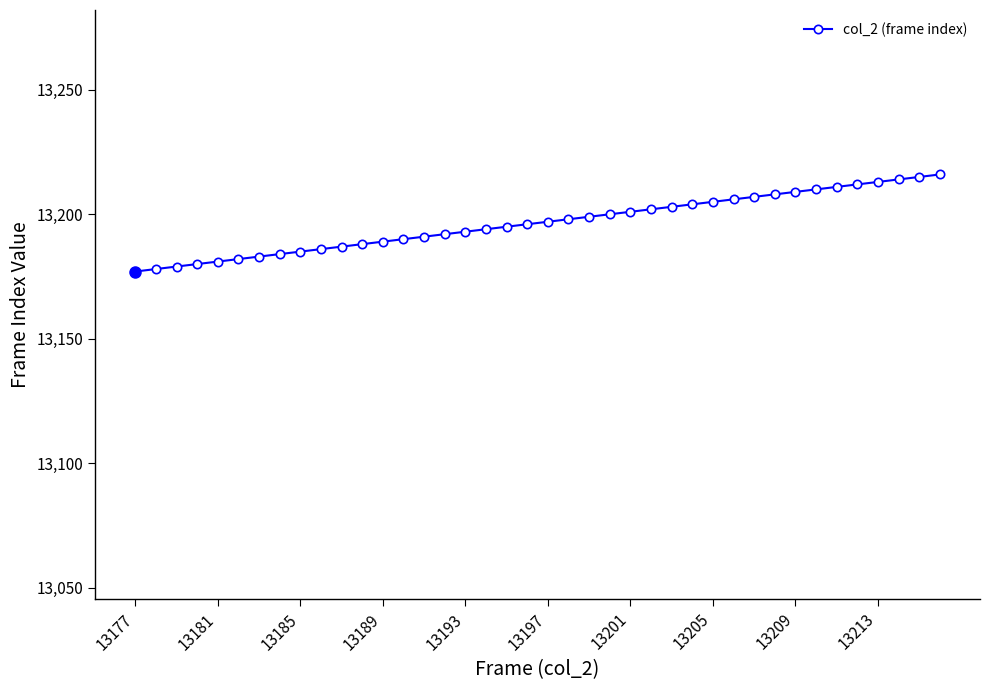

What is the smallest value displayed?

13177